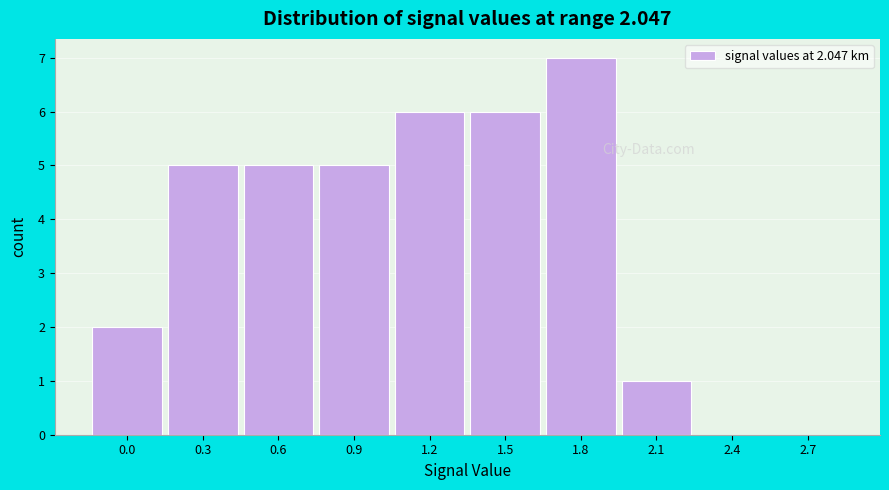

Reading right to left, extract all data points from this chart.

2.7=0	2.4=0	2.1=1	1.8=7	1.5=6	1.2=6	0.9=5	0.6=5	0.3=5	0.0=2